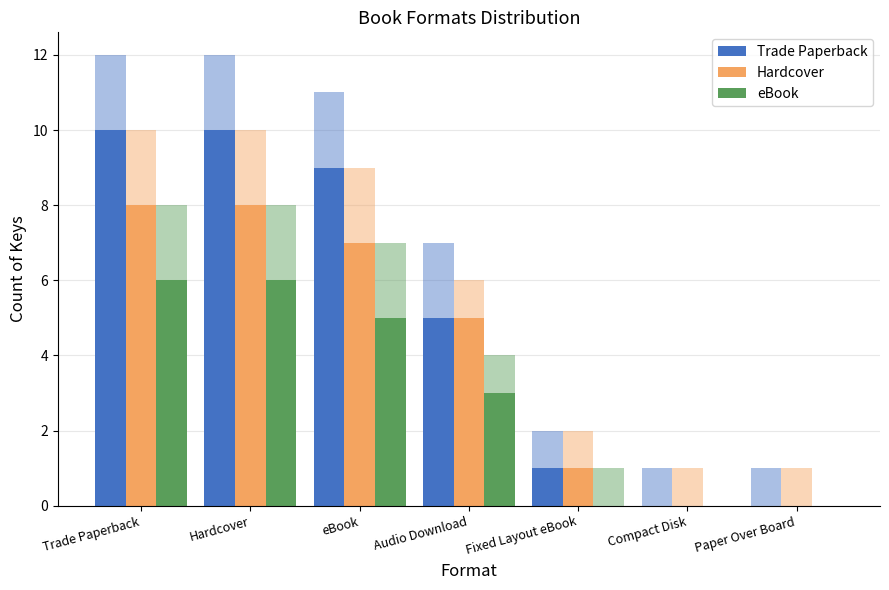

How many positive values does the Trade Paperback series have?

5